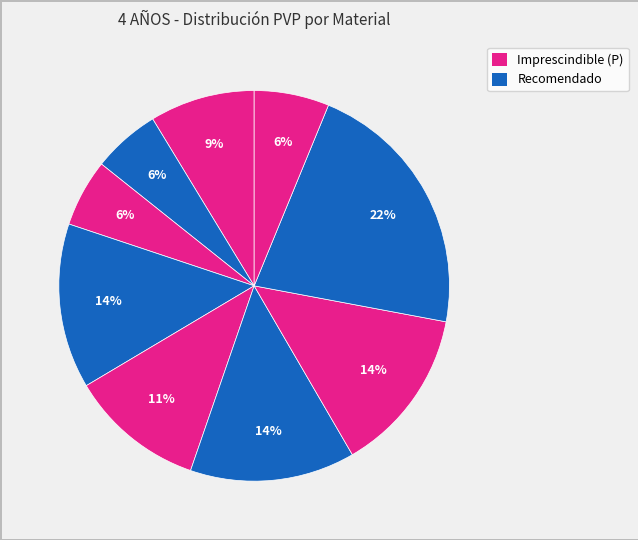

Count the number of slices in the pie.

9